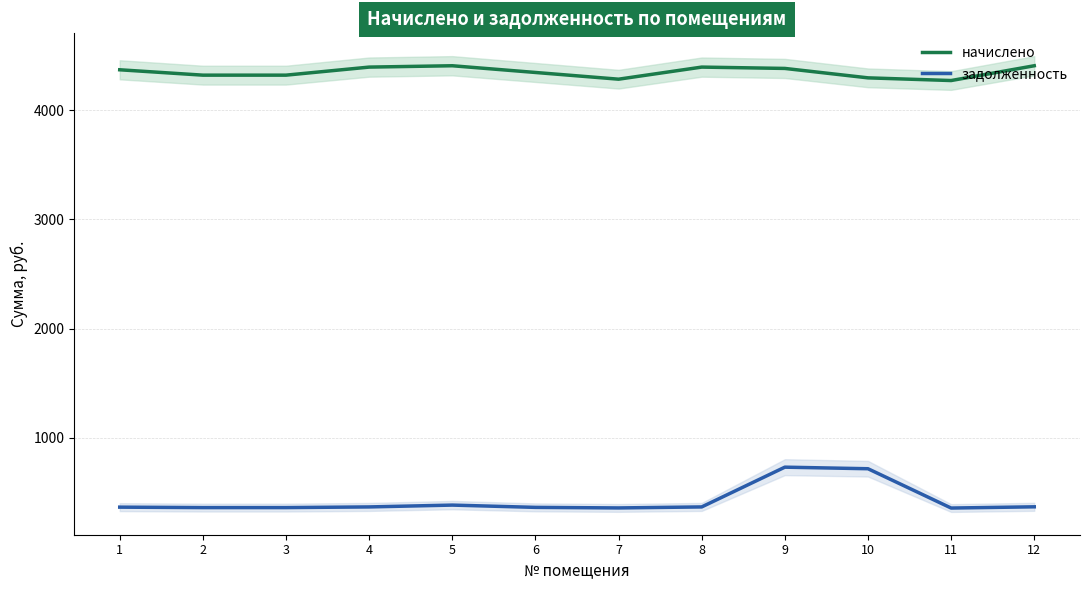

What is the difference between the maximum and minimum values in the задолженность series?

374.5